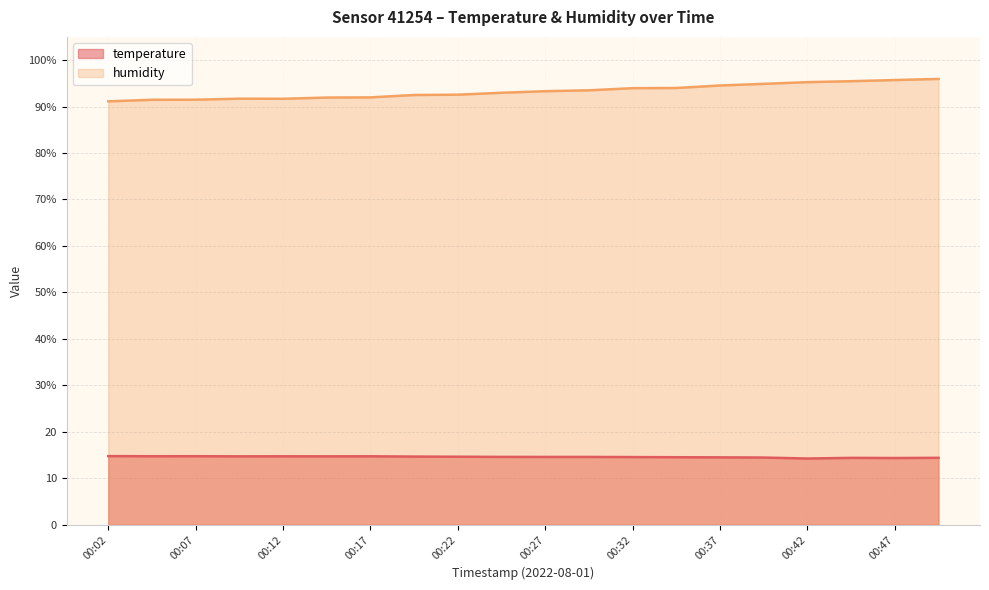

What value does the temperature series have at 00:39?

14.4